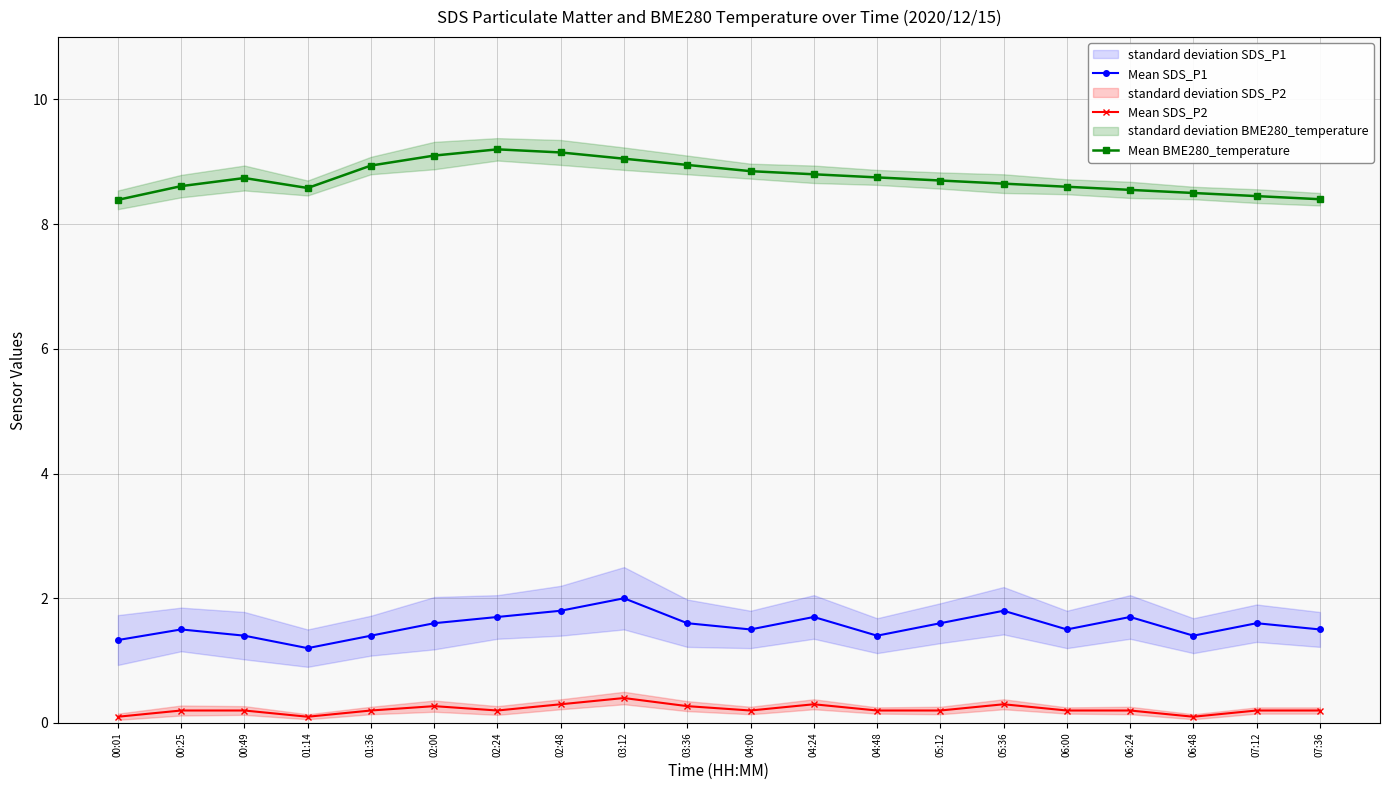

At which label is Mean SDS_P1 closest to 1?

01:14